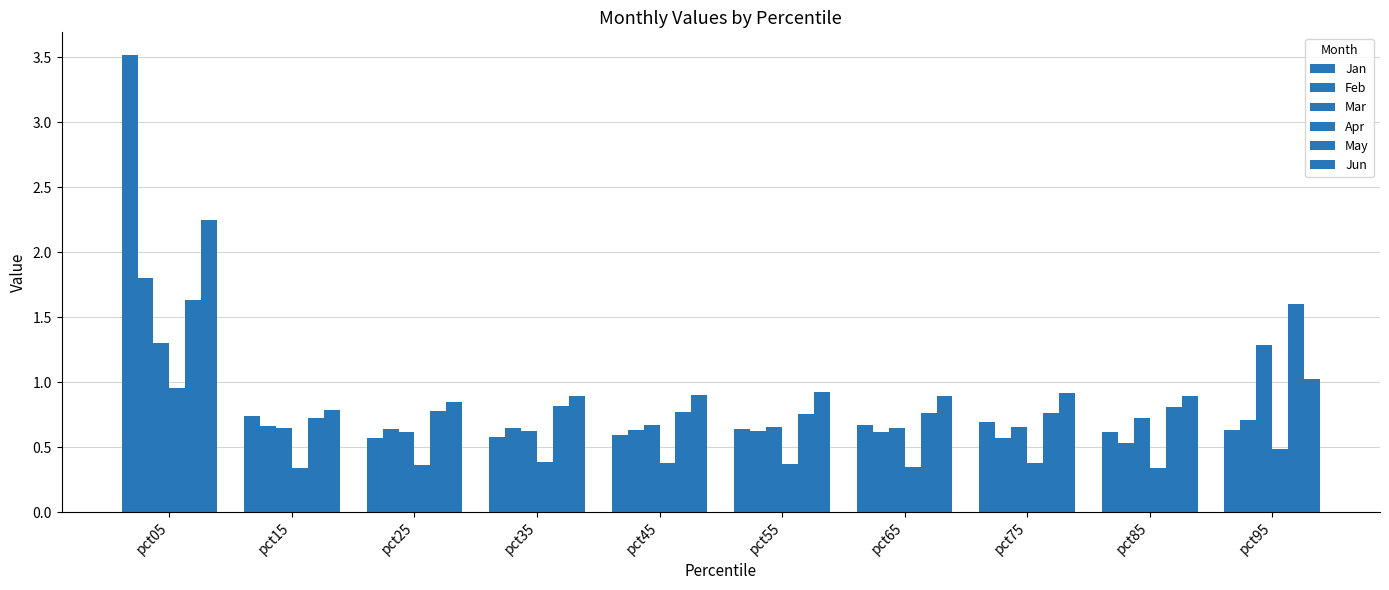

What is the approximate value of Mar at pct85?

0.7